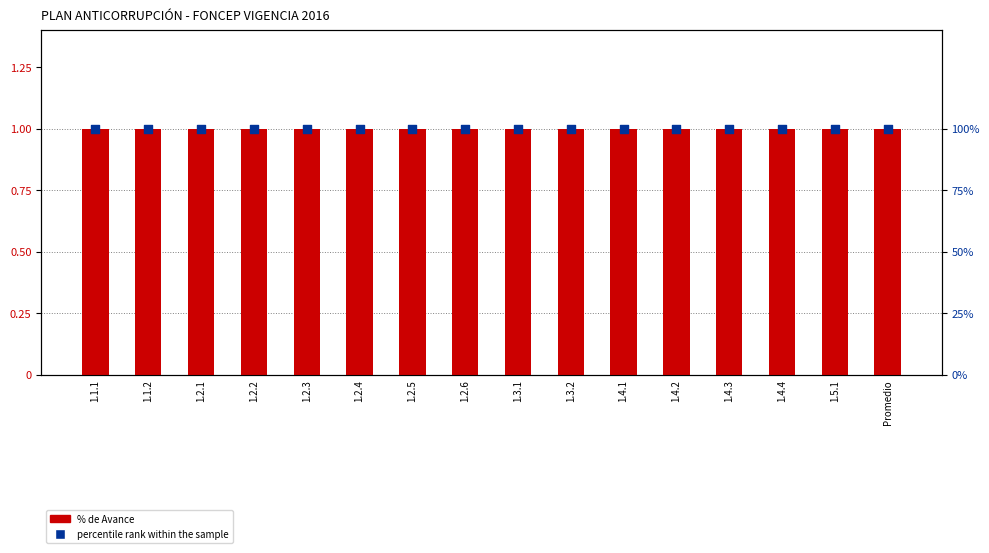

Is the value of percentile rank within the sample at 1.5.1 greater than the value of % de Avance at 1.5.1?

Yes